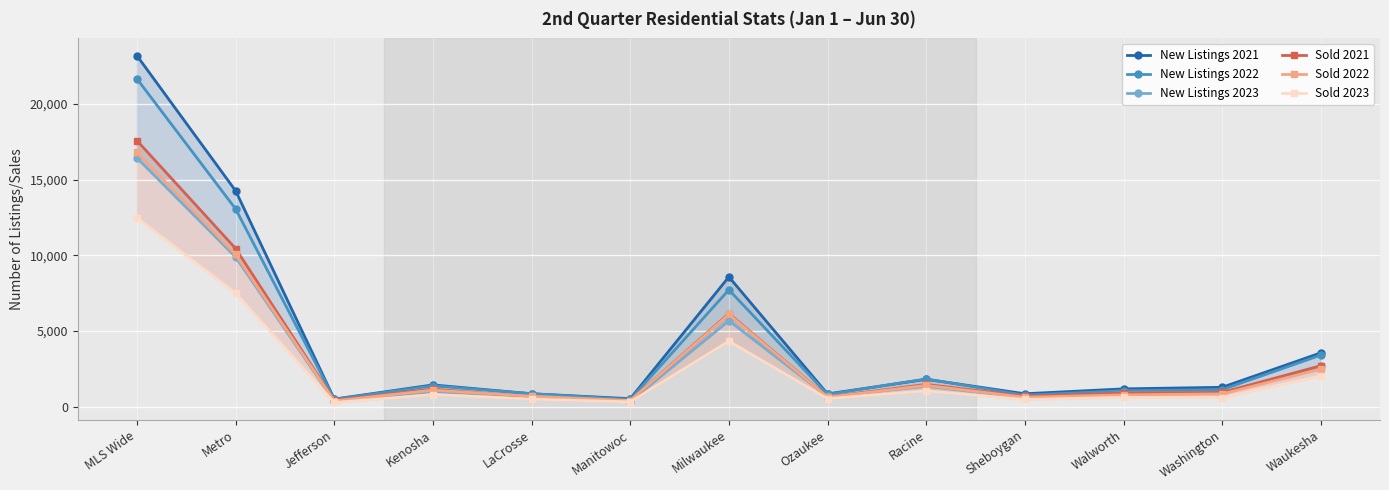

Between Kenosha and Milwaukee, which series saw the biggest shift?

New Listings 2021